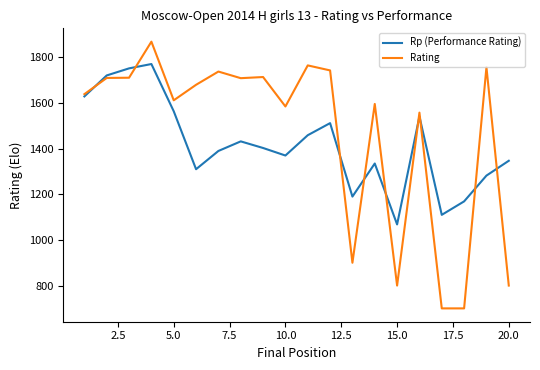

Rank the series by their maximum value, from lowest to highest.

Rp (Performance Rating), Rating